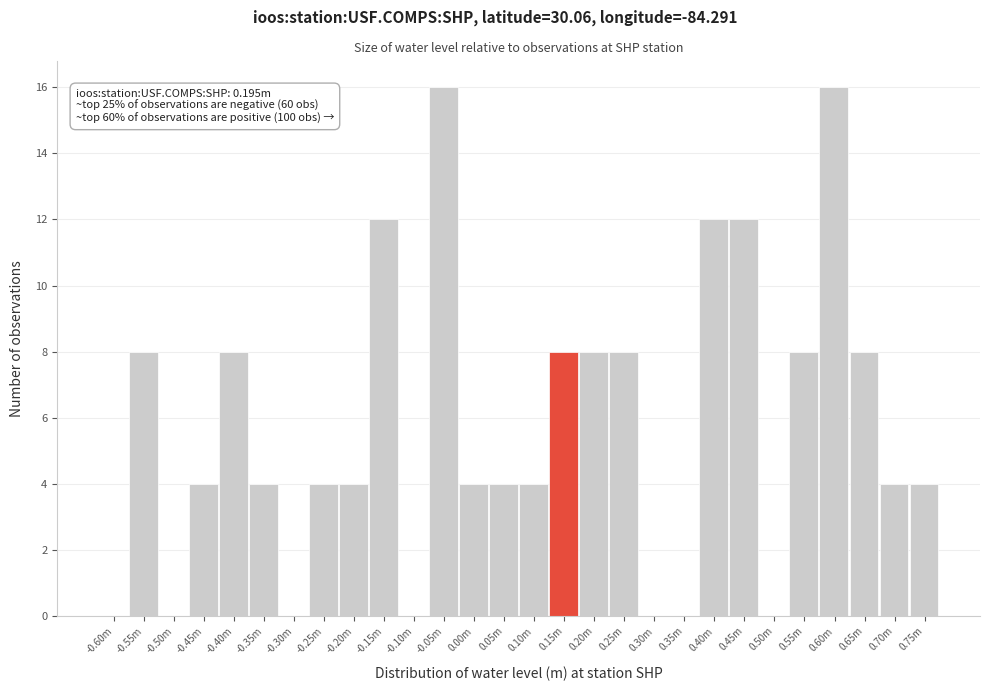

Reading left to right, extract all data points from this chart.

-0.60m=0	-0.55m=8	-0.50m=0	-0.45m=4	-0.40m=8	-0.35m=4	-0.30m=0	-0.25m=4	-0.20m=4	-0.15m=12	-0.10m=0	-0.05m=16	0.00m=4	0.05m=4	0.10m=4	0.15m=8	0.20m=8	0.25m=8	0.30m=0	0.35m=0	0.40m=12	0.45m=12	0.50m=0	0.55m=8	0.60m=16	0.65m=8	0.70m=4	0.75m=4